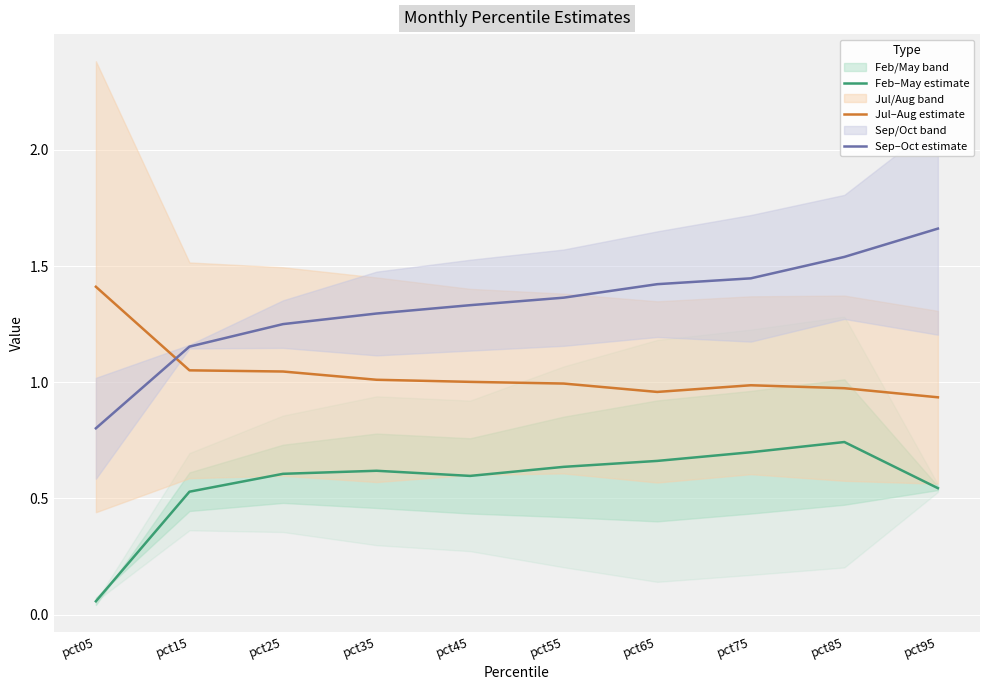

True or false: Feb–May estimate has more than 1 points higher than both neighbors.

True